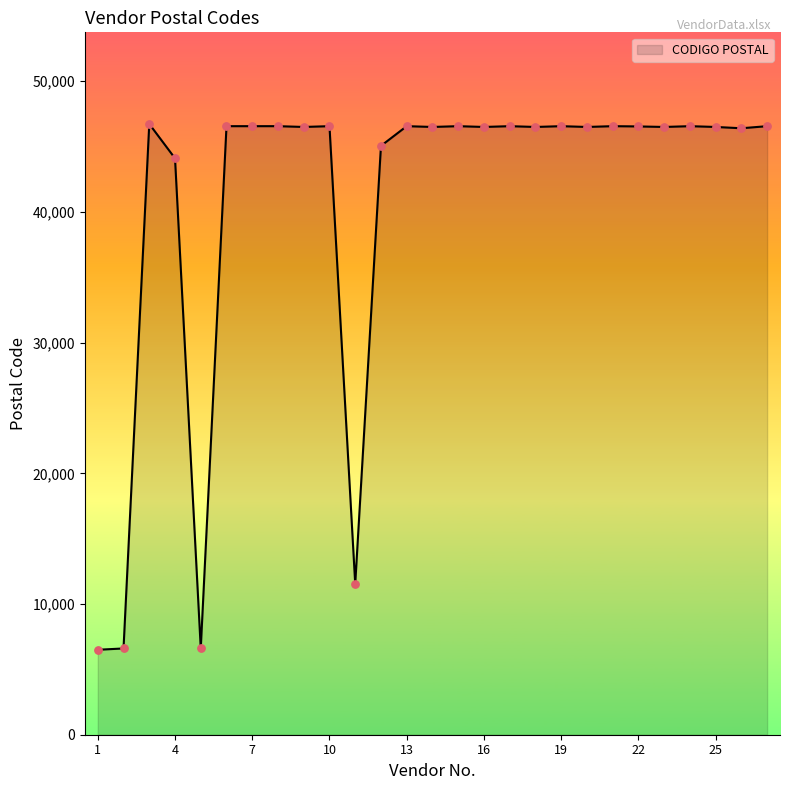

What is the difference between the maximum and minimum values?

40230